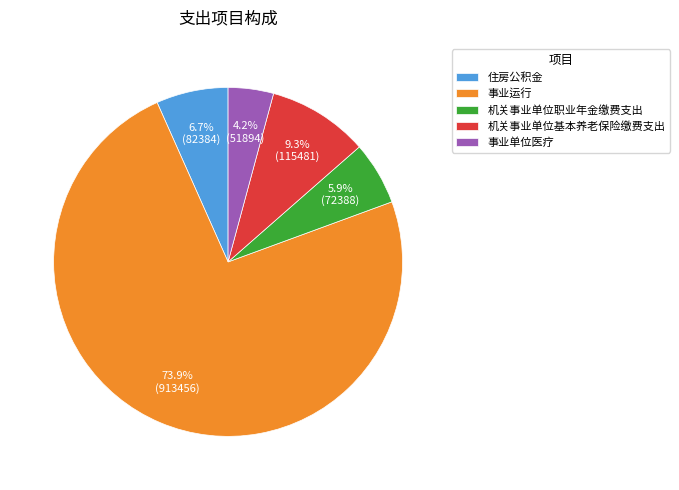

Does any single category account for the majority?

Yes